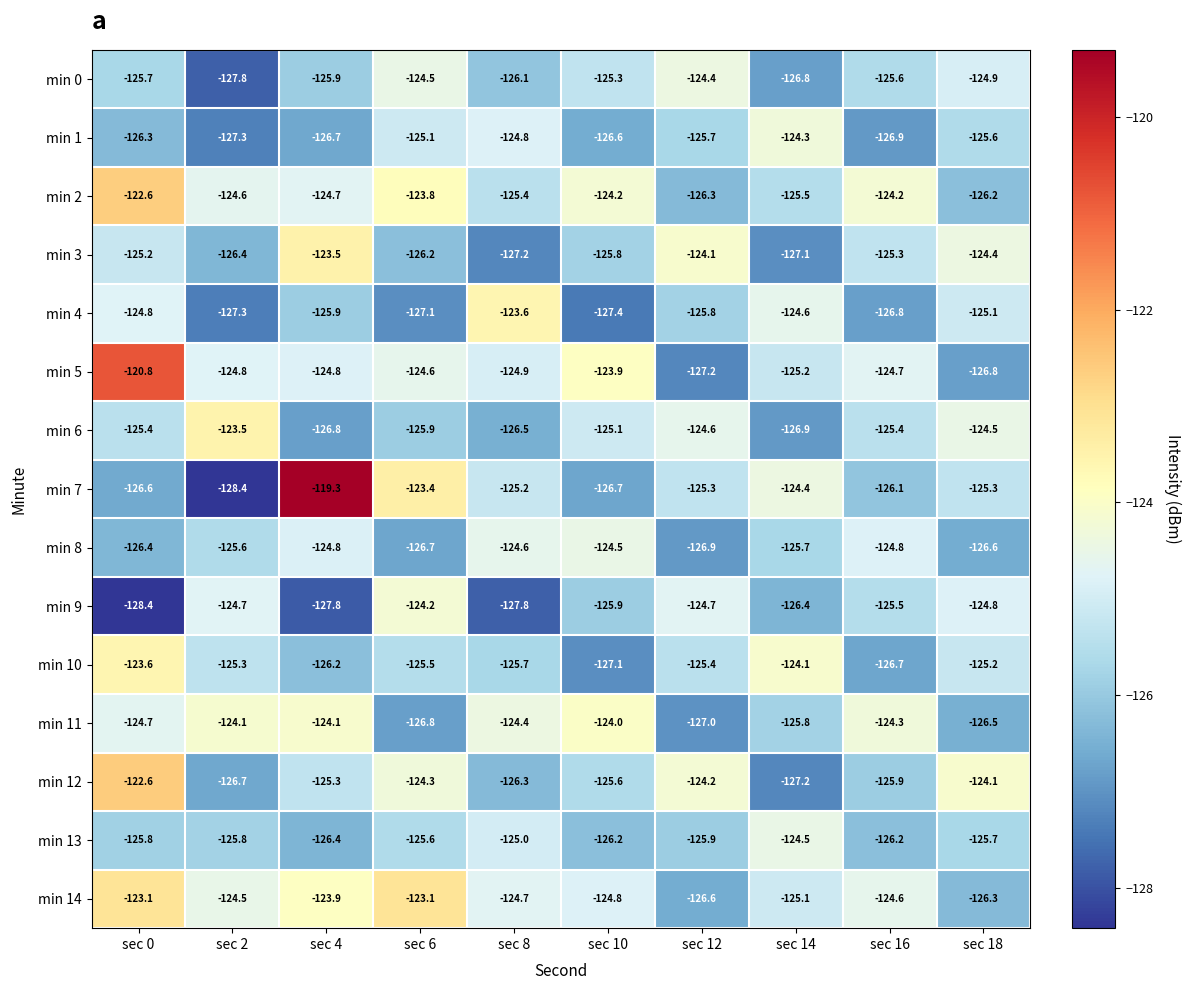

True or false: min 14 has a value of -124.5 at sec 2.

True